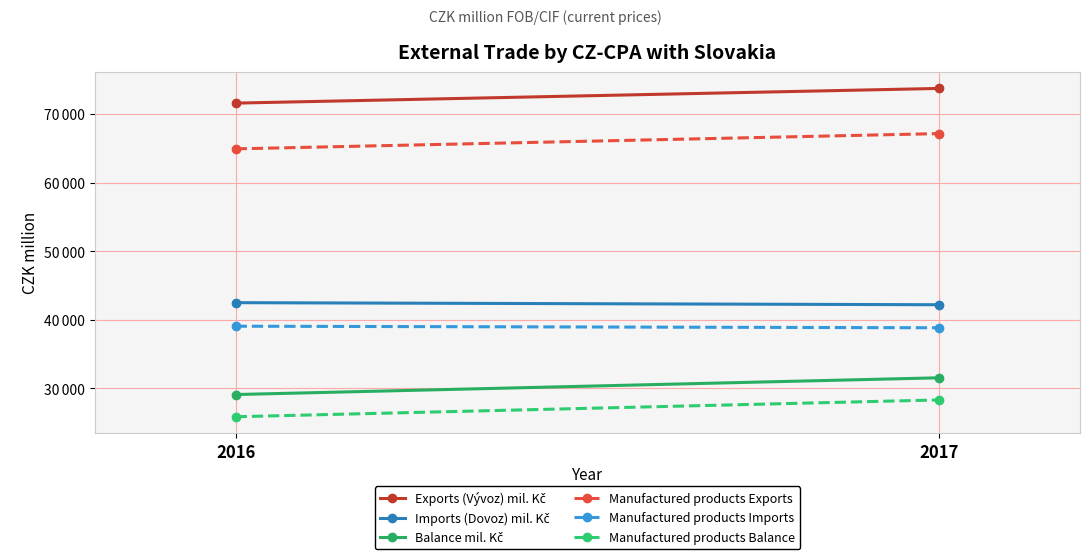

What is the value of the Exports (Vývoz) mil. Kč point at the 1st from the left?

71639